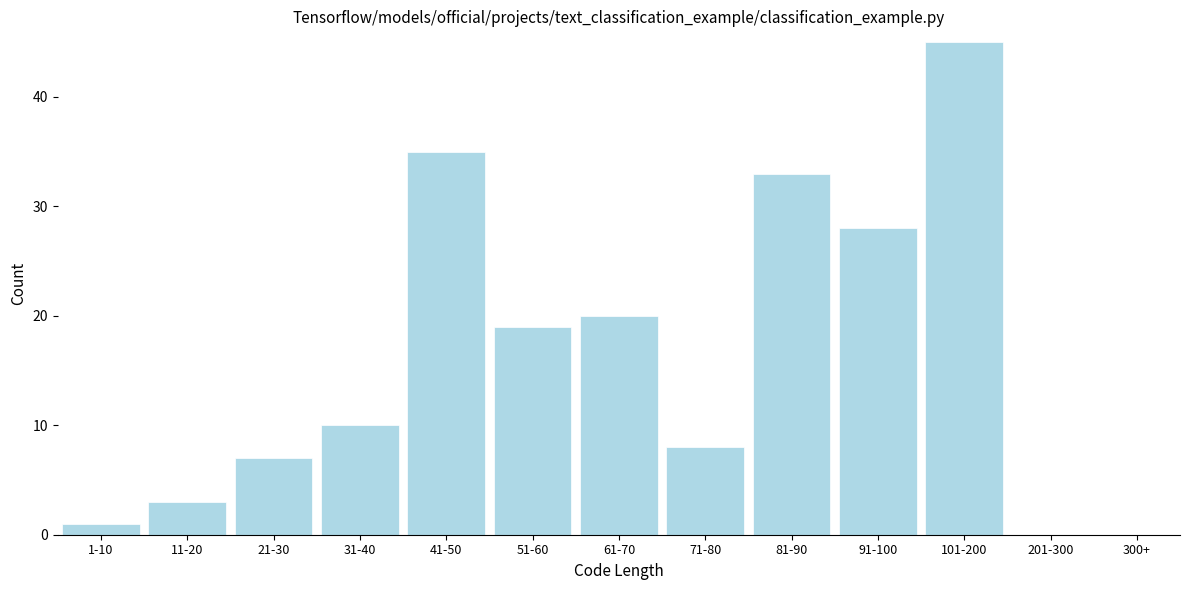

Reading left to right, what are all the values shown in this chart?

1-10=1	11-20=3	21-30=7	31-40=10	41-50=35	51-60=19	61-70=20	71-80=8	81-90=33	91-100=28	101-200=45	201-300=0	300+=0